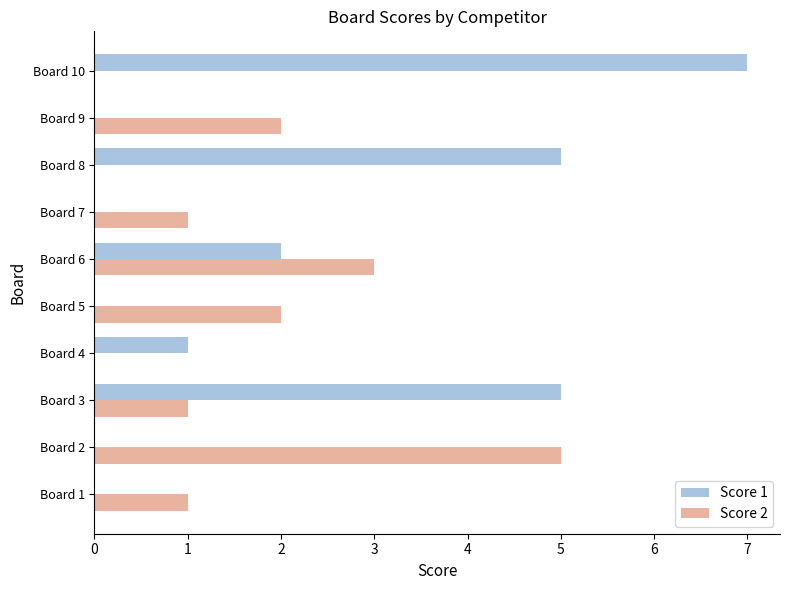

Is the value of Score 1 at Board 3 greater than the value of Score 2 at Board 10?

Yes